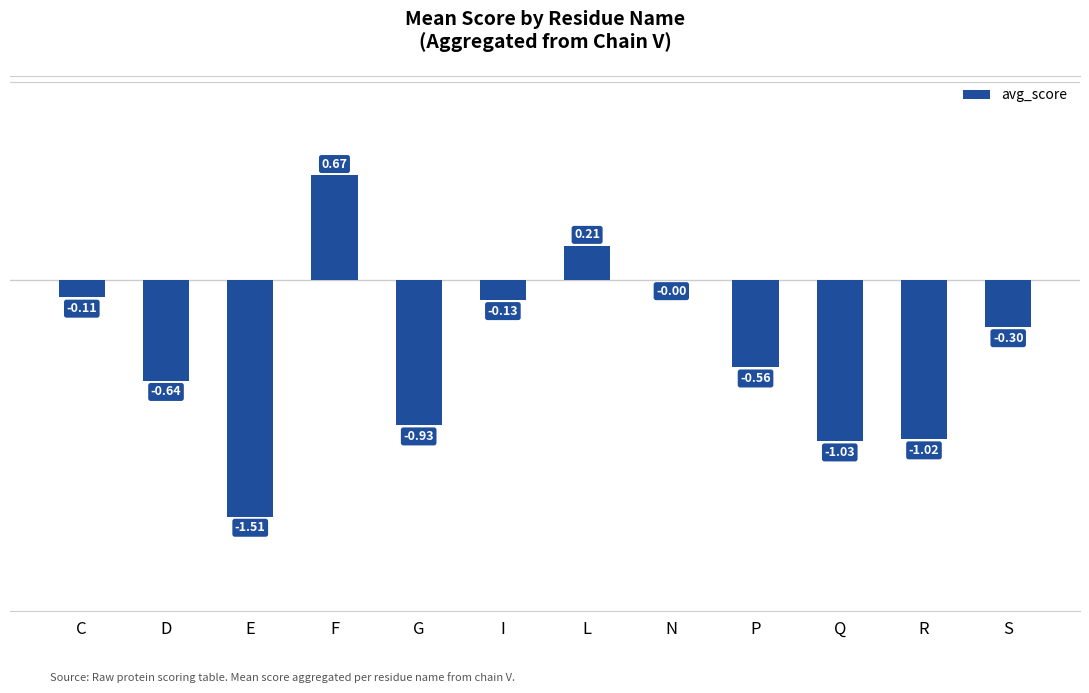

Which category has the highest value across all series?

F